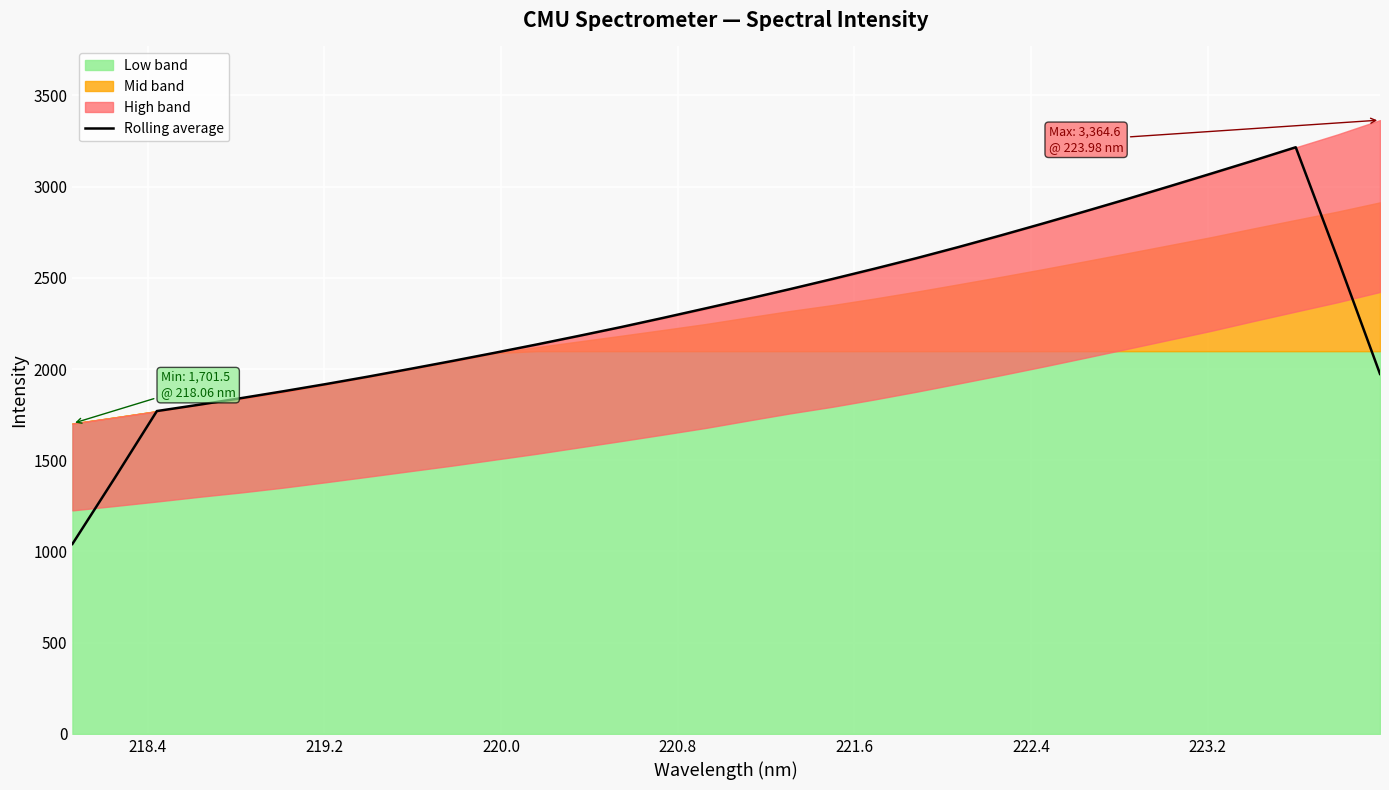

What is the difference between the maximum and minimum values?

2174.7